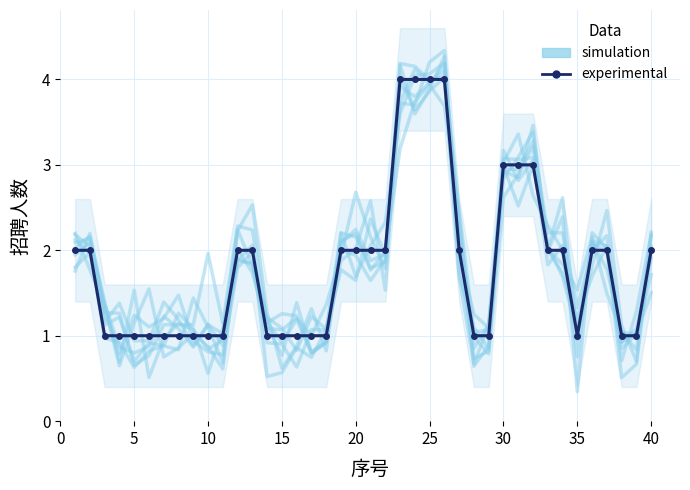

The experimental series shows 2.0 at 20. True or false?

True